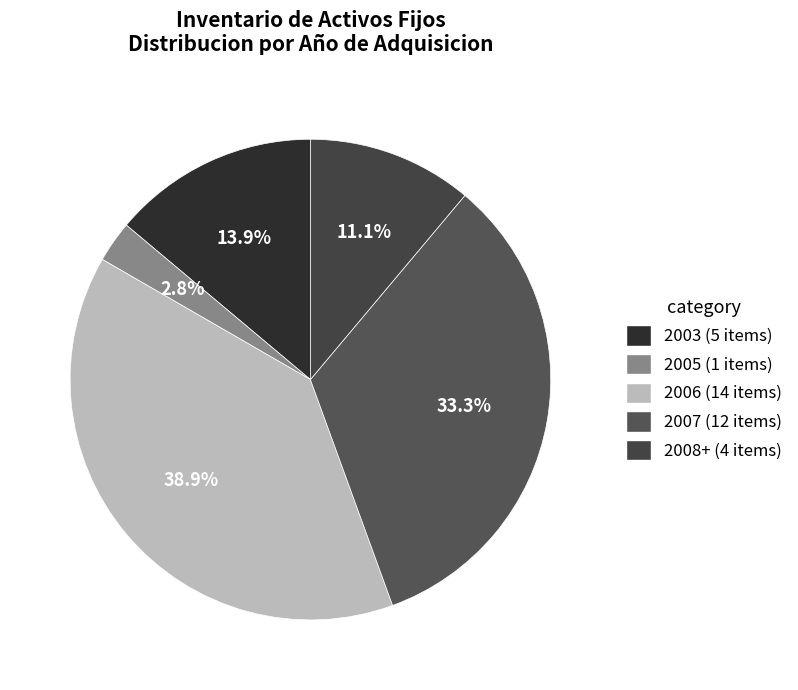

Is it true that 2008+ is 11% of the pie?

True